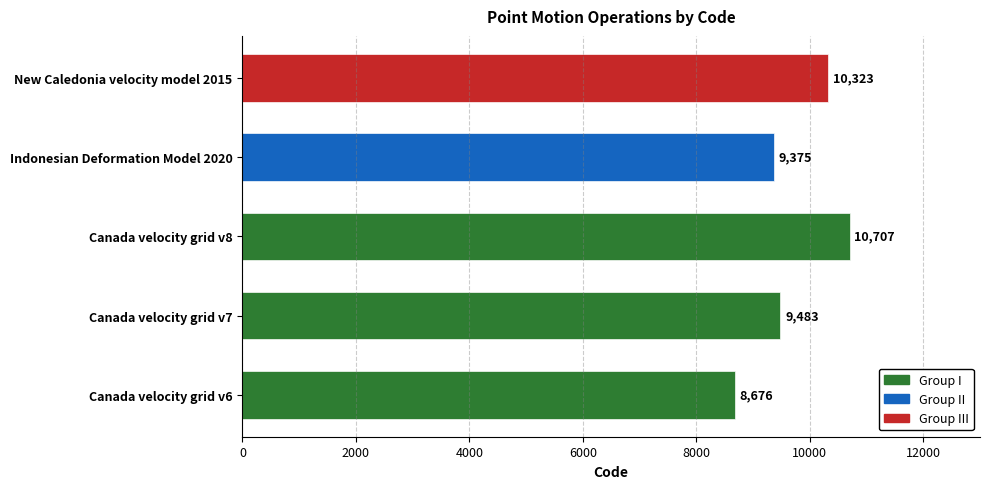

What is the sum of all values?

48564